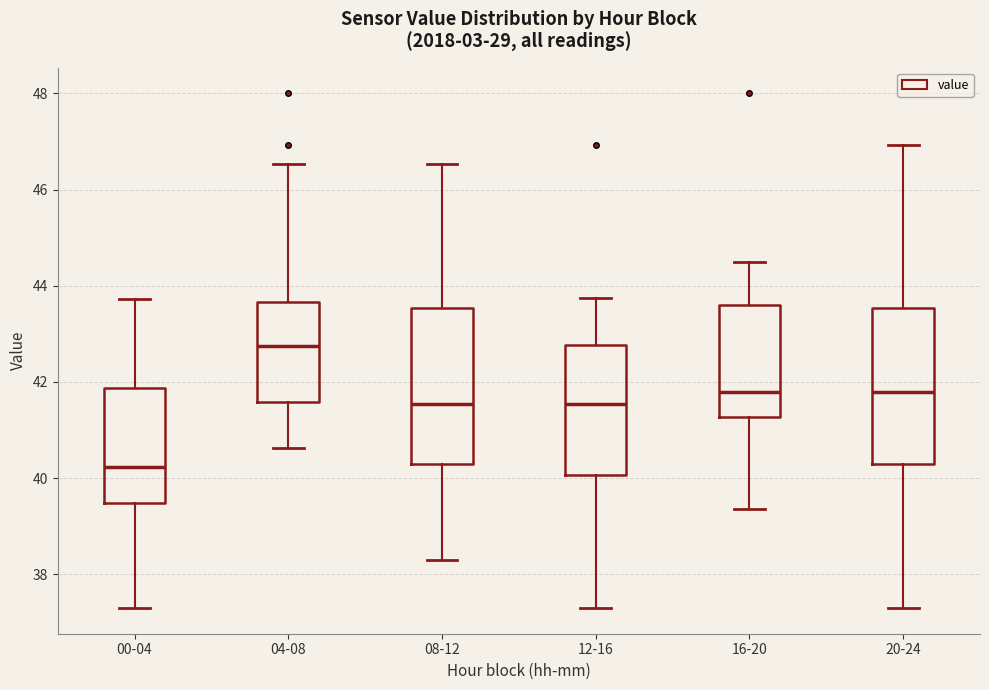

Reading left to right, read every box against the y-axis: the position of its median line, the range the box covers, and the ends of its whiskers. The values are not printed on the chart, so give them approximately, as read against the axis.

00-04: median 40.2, box 39.4 to 41.8, whiskers 37.4 to 43.8
04-08: median 42.8, box 41.6 to 43.6, whiskers 40.6 to 46.6
08-12: median 41.6, box 40.2 to 43.6, whiskers 38.4 to 46.6
12-16: median 41.6, box 40.0 to 42.8, whiskers 37.4 to 43.8
16-20: median 41.8, box 41.2 to 43.6, whiskers 39.4 to 44.6
20-24: median 41.8, box 40.2 to 43.6, whiskers 37.4 to 47.0